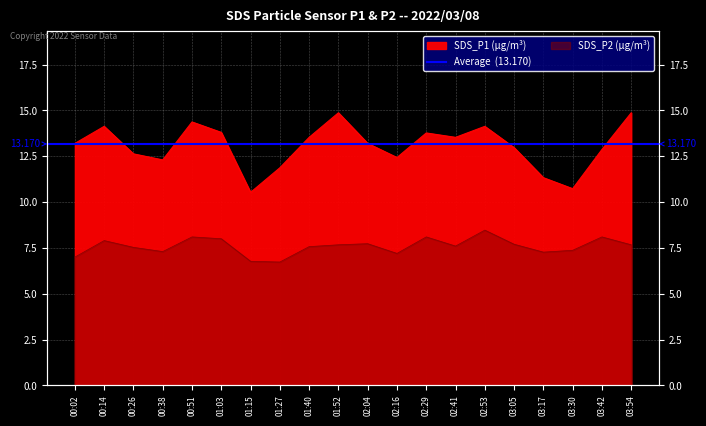

Which series has the widest spread of values?

SDS_P1